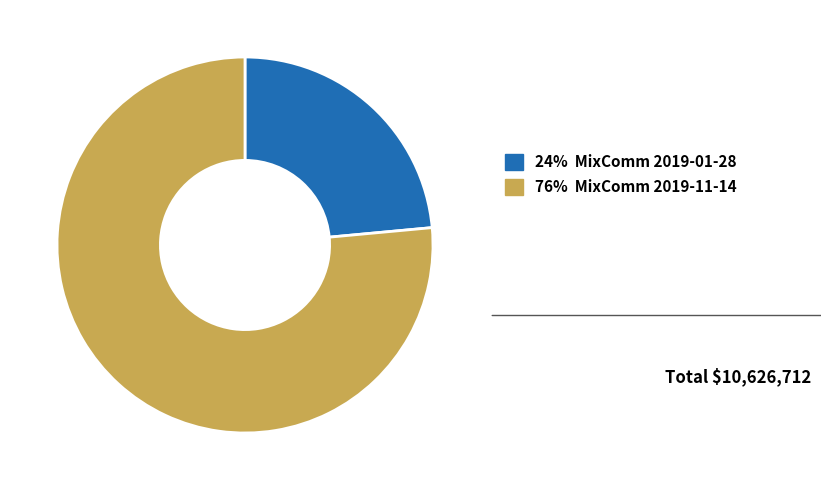

Which has a higher value, 76% MixComm 2019-11-14 or 24% MixComm 2019-01-28?

76% MixComm 2019-11-14